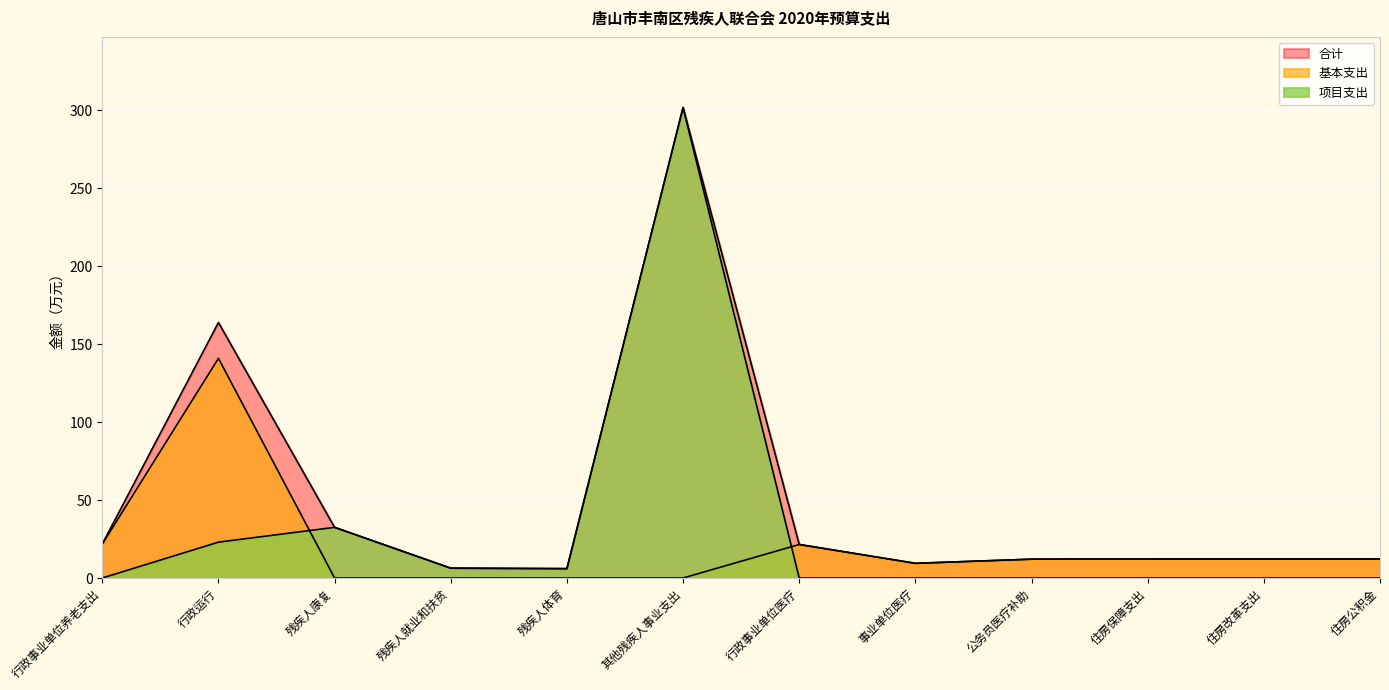

At which category does the chart reach its minimum across all series?

残疾人康复